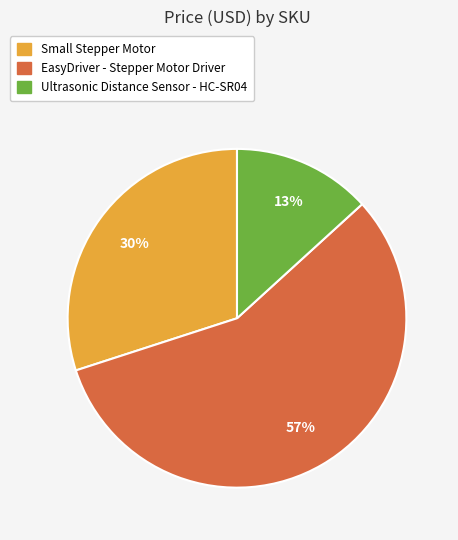

Is there a majority slice in this chart?

Yes